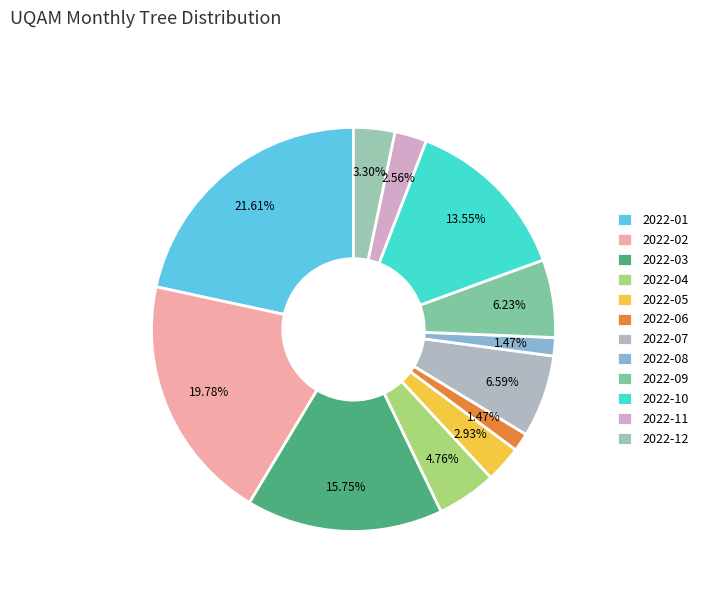

What percentage do 2022-02 and 2022-04 together represent?

24.5%